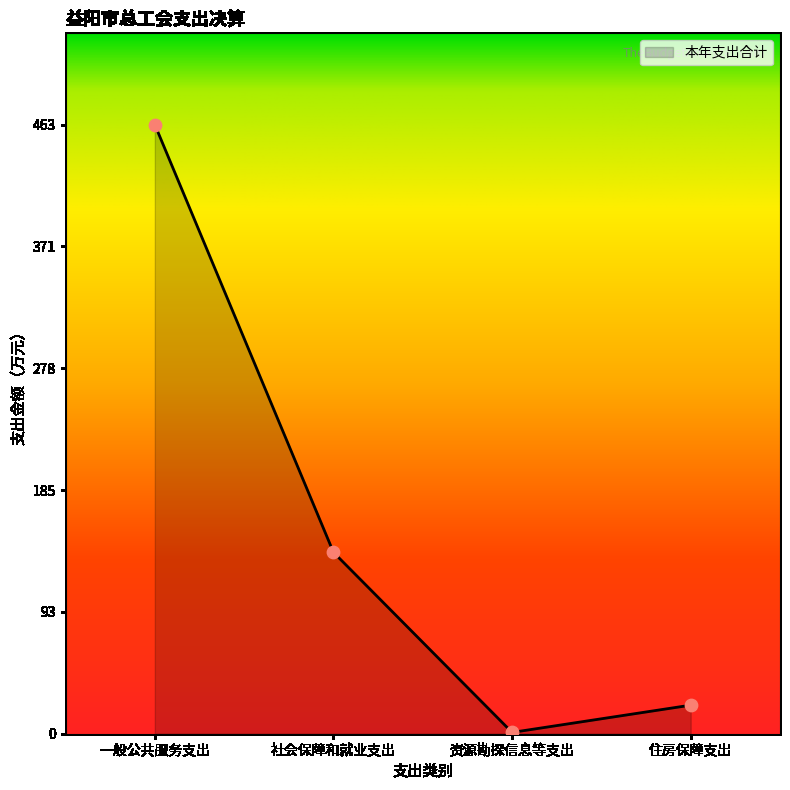

What is the change in value from 社会保障和就业支出 to 资源勘探信息等支出?

-137.0